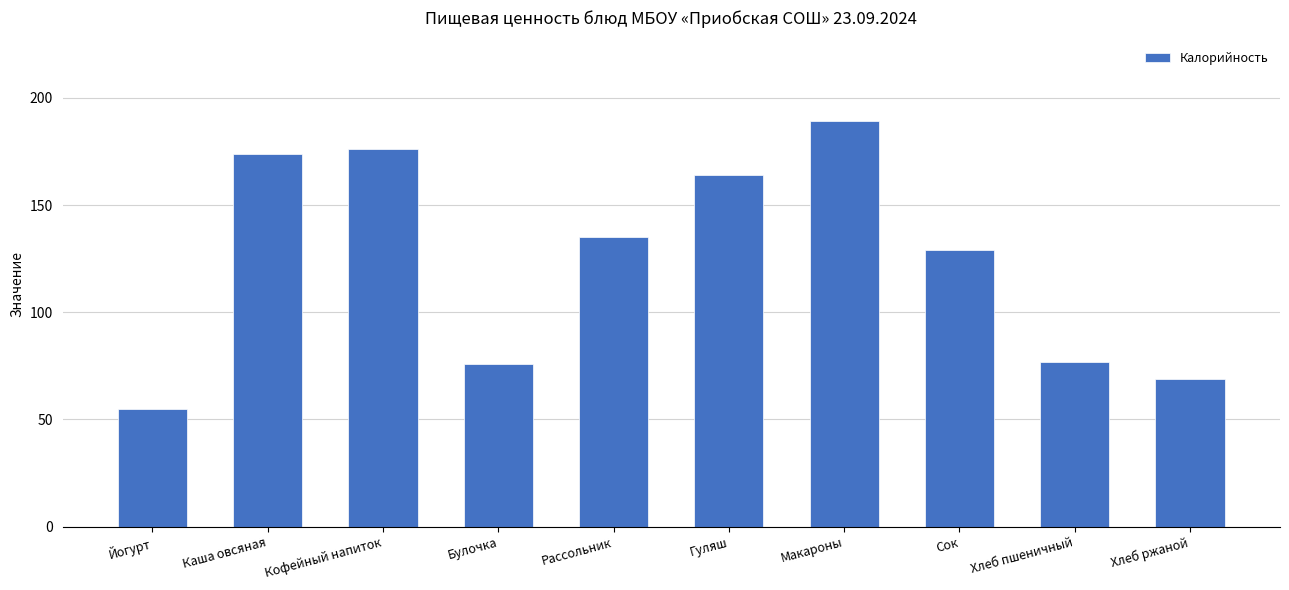

Reading left to right, extract all data points from this chart.

Йогурт=55	Каша овсяная=174	Кофейный напиток=176	Булочка=76	Рассольник=135	Гуляш=164	Макароны=189	Сок=129	Хлеб пшеничный=77	Хлеб ржаной=69